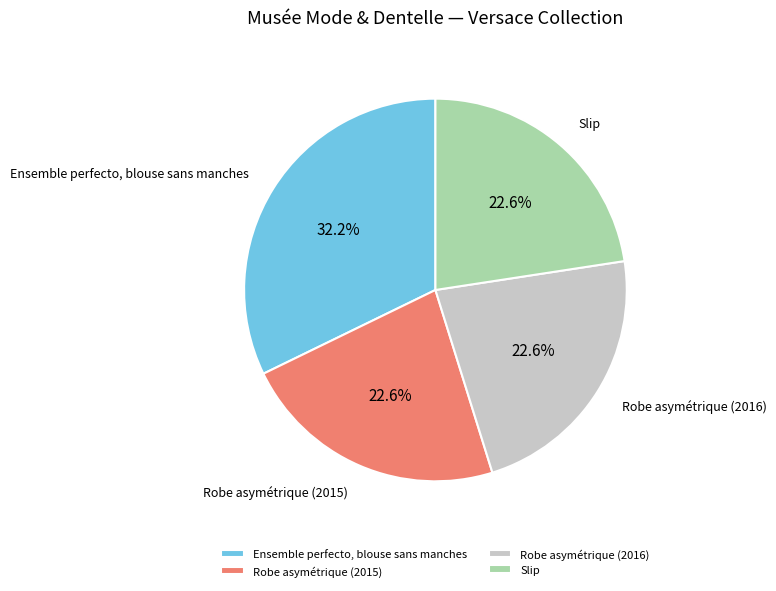

Does any single category account for the majority?

No